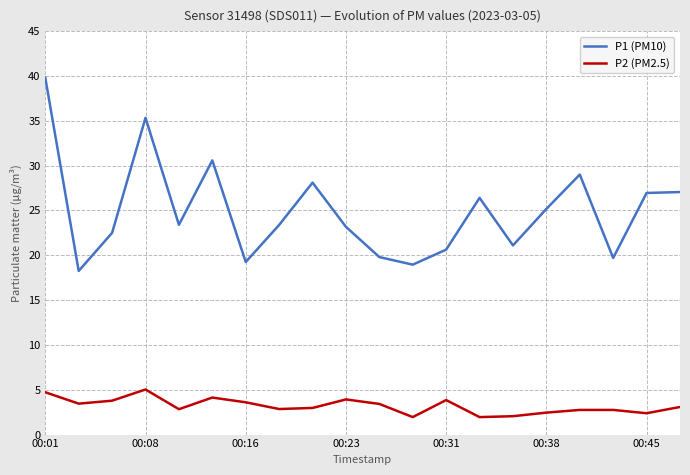

What is the maximum value shown in the chart?

39.8